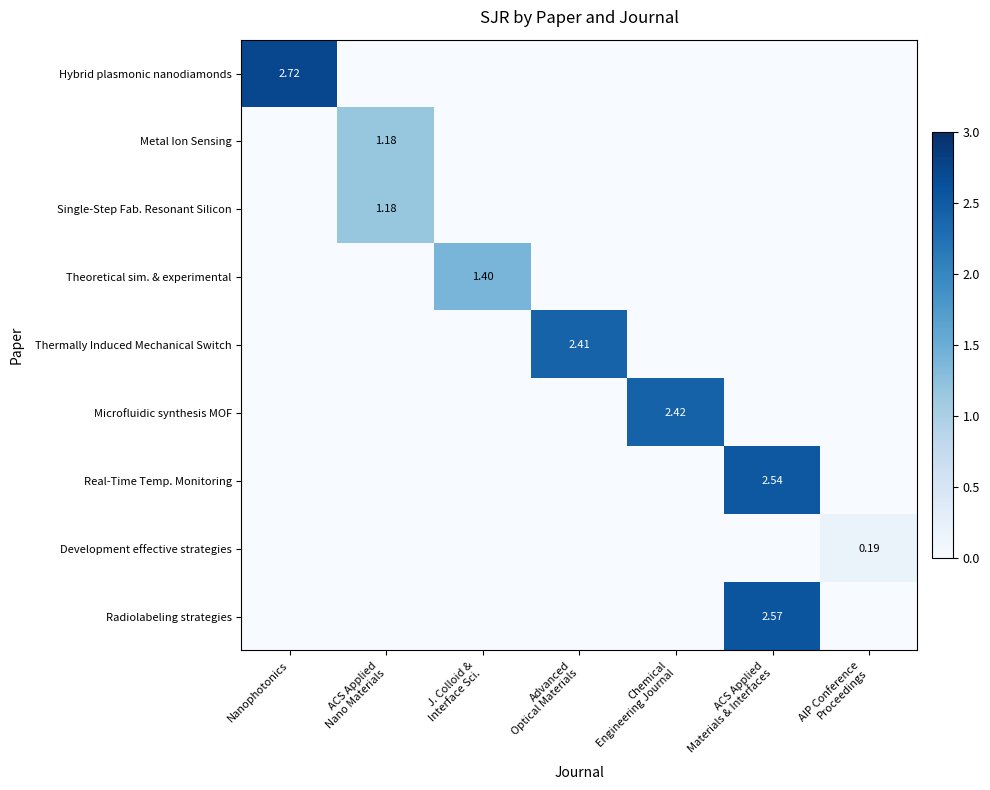

True or false: Development effective strategies has a value of -0.1 at Nanophotonics.

False